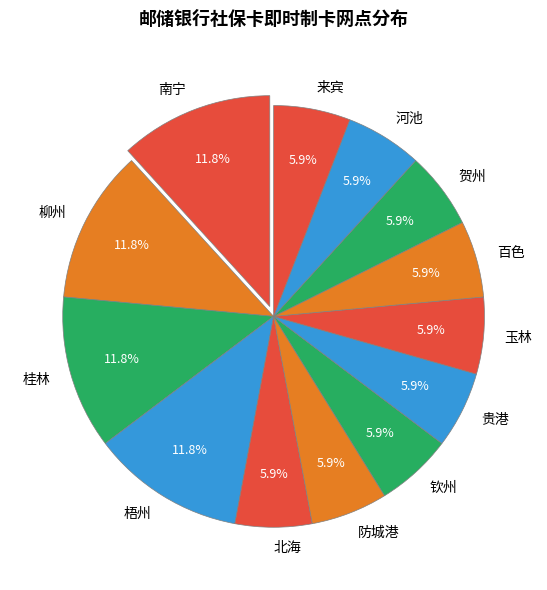

How many segments does this pie chart have?

13